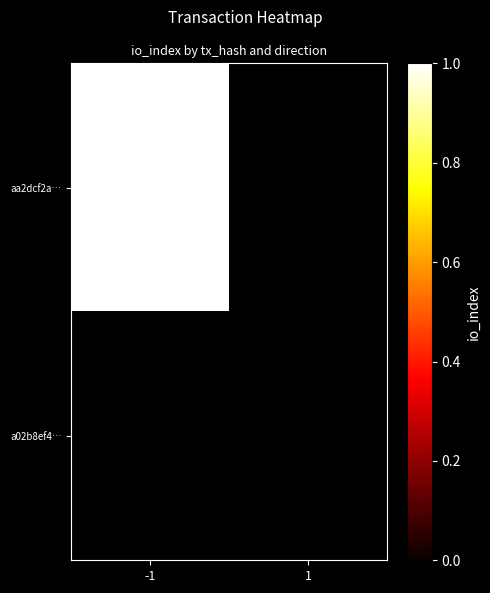

Is it true that aa2dcf2ad982cfc83586d8bcfc8845b0700db2e equals 2 at -1?

False